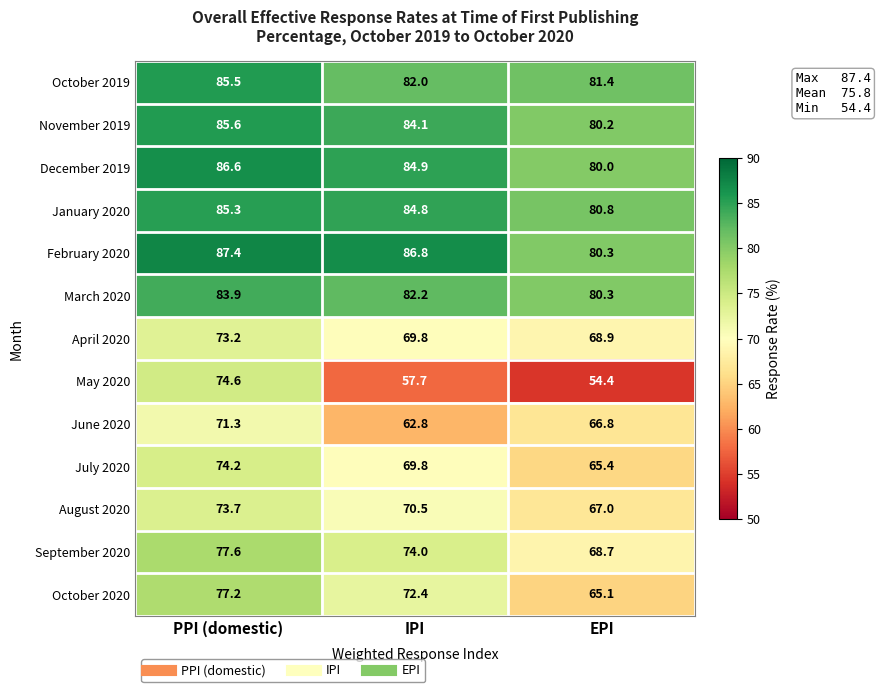

What is the greatest value displayed?

87.4